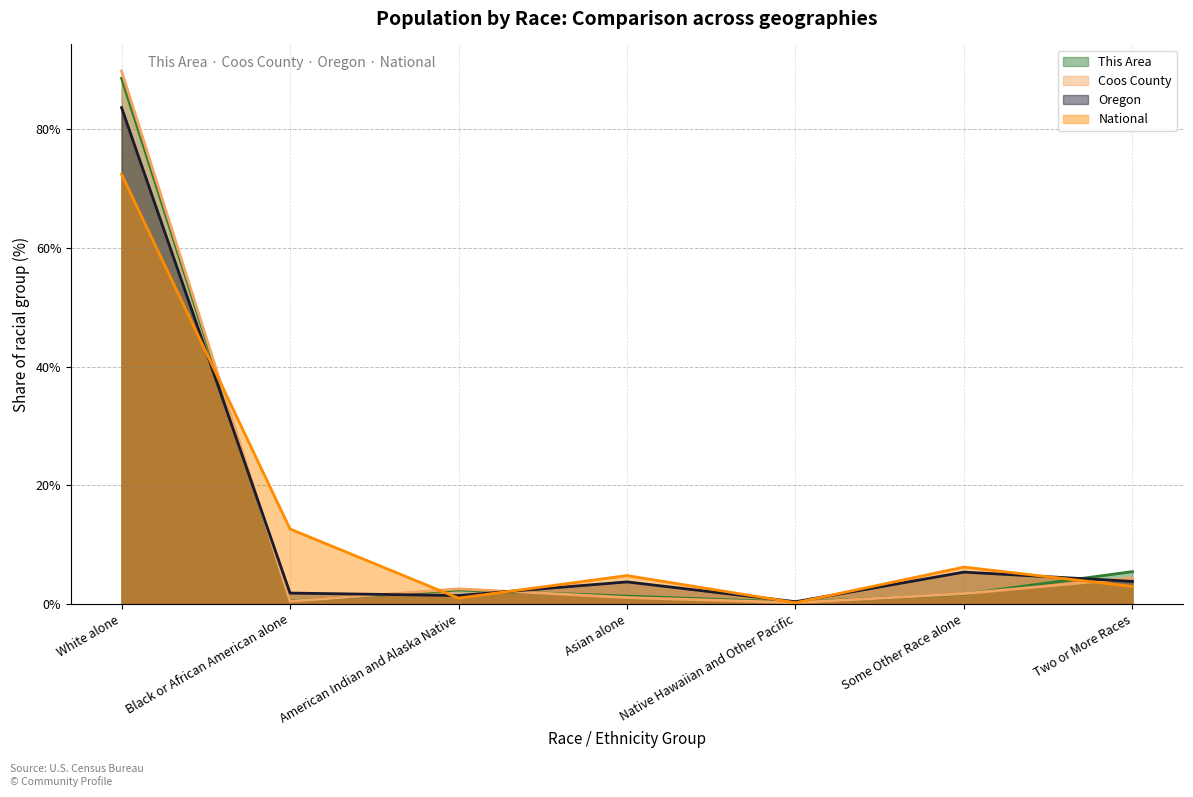

What is the difference between the highest and lowest values at Native Hawaiian and Other Pacific?

0.2